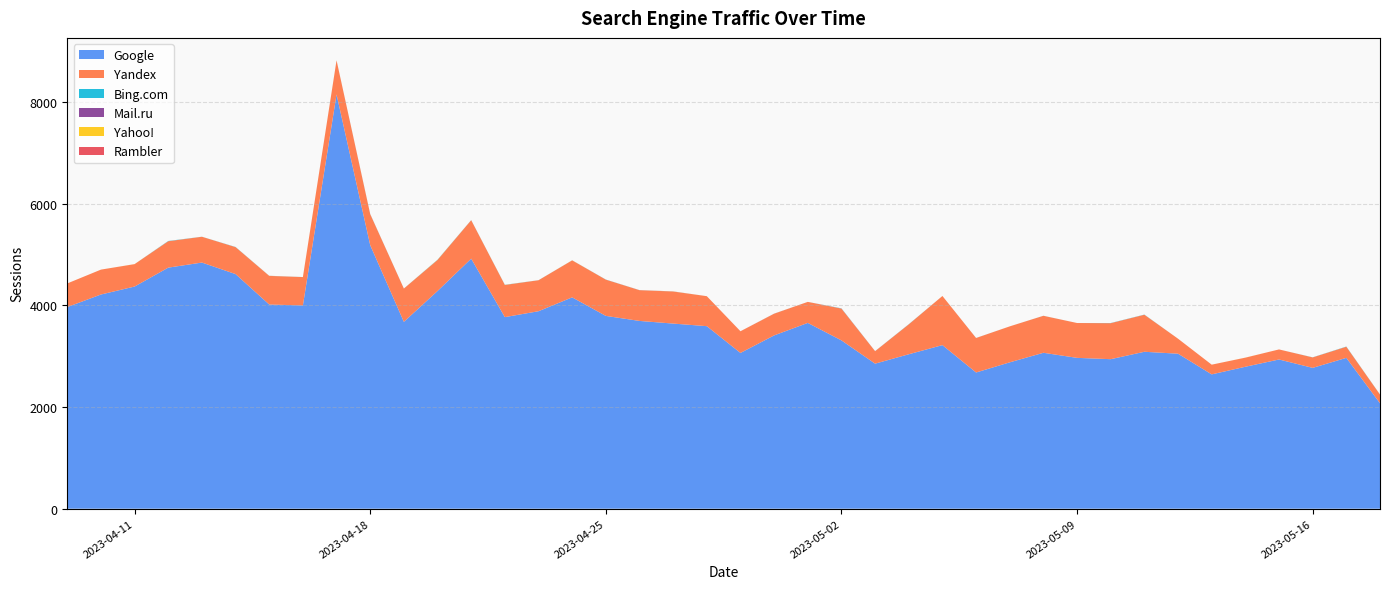

Reading left to right, transcribe all the data shown in this chart.

Google: 2023-05-18=2075	2023-05-17=2969	2023-05-16=2772	2023-05-15=2937	2023-05-14=2794	2023-05-13=2644	2023-05-12=3051	2023-05-11=3089	2023-05-10=2943	2023-05-09=2969	2023-05-08=3069	2023-05-07=2881	2023-05-06=2681	2023-05-05=3220	2023-05-04=3040	2023-05-03=2855	2023-05-02=3313	2023-05-01=3657	2023-04-30=3411	2023-04-29=3066	2023-04-28=3593	2023-04-27=3644	2023-04-26=3696	2023-04-25=3795	2023-04-24=4160	2023-04-23=3887	2023-04-22=3771	2023-04-21=4922	2023-04-20=4285	2023-04-19=3678	2023-04-18=5187	2023-04-17=8154	2023-04-16=4001	2023-04-15=4019	2023-04-14=4618	2023-04-13=4845	2023-04-12=4745	2023-04-11=4373	2023-04-10=4216	2023-04-09=3969
Yandex: 2023-05-18=171	2023-05-17=219	2023-05-16=206	2023-05-15=198	2023-05-14=179	2023-05-13=191	2023-05-12=295	2023-05-11=729	2023-05-10=709	2023-05-09=686	2023-05-08=728	2023-05-07=708	2023-05-06=679	2023-05-05=967	2023-05-04=589	2023-05-03=245	2023-05-02=626	2023-05-01=414	2023-04-30=427	2023-04-29=426	2023-04-28=590	2023-04-27=631	2023-04-26=605	2023-04-25=714	2023-04-24=728	2023-04-23=610	2023-04-22=633	2023-04-21=757	2023-04-20=611	2023-04-19=655	2023-04-18=610	2023-04-17=671	2023-04-16=558	2023-04-15=563	2023-04-14=531	2023-04-13=508	2023-04-12=520	2023-04-11=441	2023-04-10=490	2023-04-09=465
Bing.com: 2023-05-18=2	2023-05-17=4	2023-05-16=2	2023-05-15=0	2023-05-14=0	2023-05-13=0	2023-05-12=0	2023-05-11=3	2023-05-10=3	2023-05-09=0	2023-05-08=1	2023-05-07=0	2023-05-06=1	2023-05-05=0	2023-05-04=3	2023-05-03=1	2023-05-02=4	2023-05-01=0	2023-04-30=1	2023-04-29=0	2023-04-28=0	2023-04-27=1	2023-04-26=1	2023-04-25=2	2023-04-24=1	2023-04-23=1	2023-04-22=3	2023-04-21=2	2023-04-20=4	2023-04-19=1	2023-04-18=3	2023-04-17=1	2023-04-16=1	2023-04-15=1	2023-04-14=3	2023-04-13=1	2023-04-12=5	2023-04-11=0	2023-04-10=0	2023-04-09=0
Mail.ru: 2023-05-18=0	2023-05-17=0	2023-05-16=0	2023-05-15=0	2023-05-14=0	2023-05-13=0	2023-05-12=0	2023-05-11=0	2023-05-10=0	2023-05-09=0	2023-05-08=0	2023-05-07=0	2023-05-06=0	2023-05-05=0	2023-05-04=0	2023-05-03=0	2023-05-02=1	2023-05-01=0	2023-04-30=0	2023-04-29=0	2023-04-28=0	2023-04-27=0	2023-04-26=0	2023-04-25=0	2023-04-24=0	2023-04-23=0	2023-04-22=0	2023-04-21=0	2023-04-20=0	2023-04-19=0	2023-04-18=0	2023-04-17=0	2023-04-16=0	2023-04-15=0	2023-04-14=0	2023-04-13=0	2023-04-12=0	2023-04-11=0	2023-04-10=0	2023-04-09=0
Yahoo!: 2023-05-18=1	2023-05-17=0	2023-05-16=0	2023-05-15=0	2023-05-14=1	2023-05-13=0	2023-05-12=0	2023-05-11=0	2023-05-10=0	2023-05-09=0	2023-05-08=0	2023-05-07=0	2023-05-06=0	2023-05-05=0	2023-05-04=0	2023-05-03=0	2023-05-02=0	2023-05-01=0	2023-04-30=0	2023-04-29=0	2023-04-28=0	2023-04-27=1	2023-04-26=0	2023-04-25=0	2023-04-24=1	2023-04-23=0	2023-04-22=1	2023-04-21=0	2023-04-20=2	2023-04-19=0	2023-04-18=0	2023-04-17=0	2023-04-16=0	2023-04-15=1	2023-04-14=0	2023-04-13=0	2023-04-12=0	2023-04-11=1	2023-04-10=0	2023-04-09=0
Rambler: 2023-05-18=0	2023-05-17=0	2023-05-16=0	2023-05-15=0	2023-05-14=0	2023-05-13=0	2023-05-12=0	2023-05-11=0	2023-05-10=0	2023-05-09=0	2023-05-08=0	2023-05-07=0	2023-05-06=0	2023-05-05=0	2023-05-04=0	2023-05-03=1	2023-05-02=0	2023-05-01=0	2023-04-30=1	2023-04-29=1	2023-04-28=0	2023-04-27=1	2023-04-26=1	2023-04-25=0	2023-04-24=0	2023-04-23=0	2023-04-22=0	2023-04-21=0	2023-04-20=0	2023-04-19=0	2023-04-18=1	2023-04-17=0	2023-04-16=0	2023-04-15=1	2023-04-14=0	2023-04-13=0	2023-04-12=0	2023-04-11=0	2023-04-10=0	2023-04-09=0